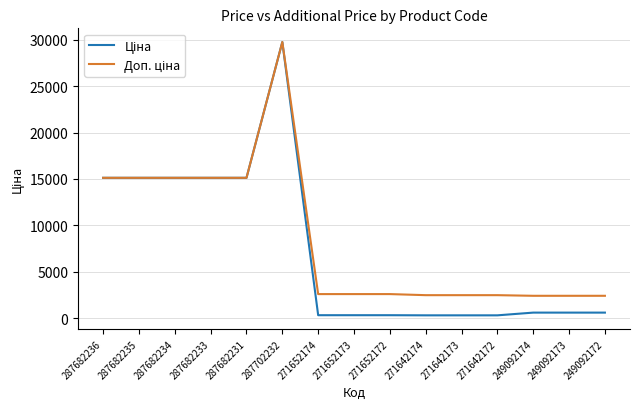

At which category is the sum across all series the highest?

287702232